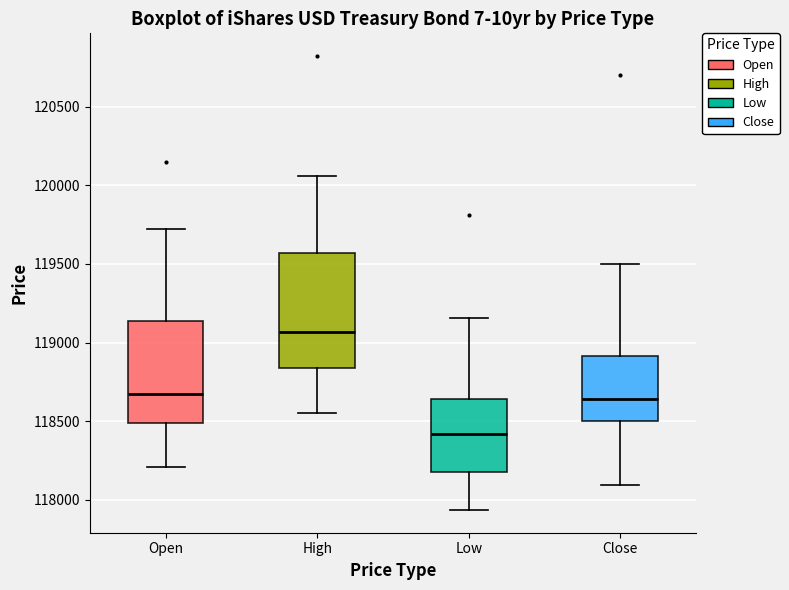

Where is the upper edge of the box for Low on the y-axis? The values are not printed on the chart, so give them approximately, as read against the axis.

118650